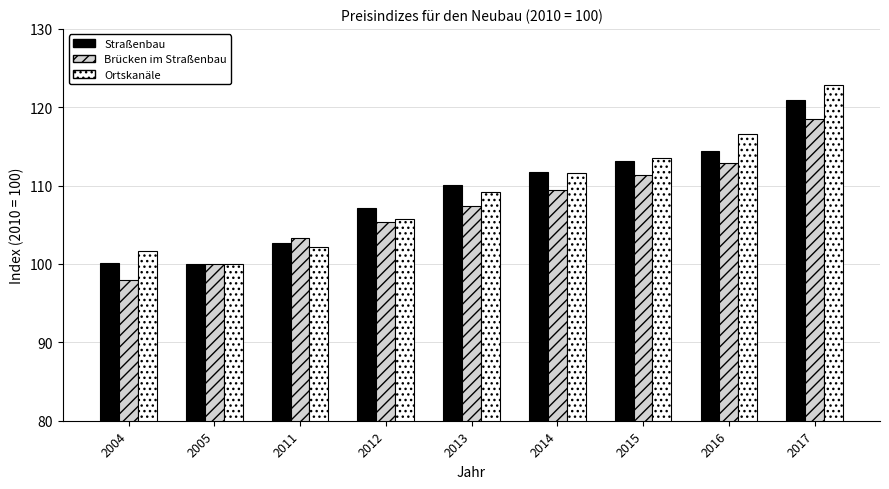

The value of Ortskanäle at 2012 is 174.9. True or false?

False